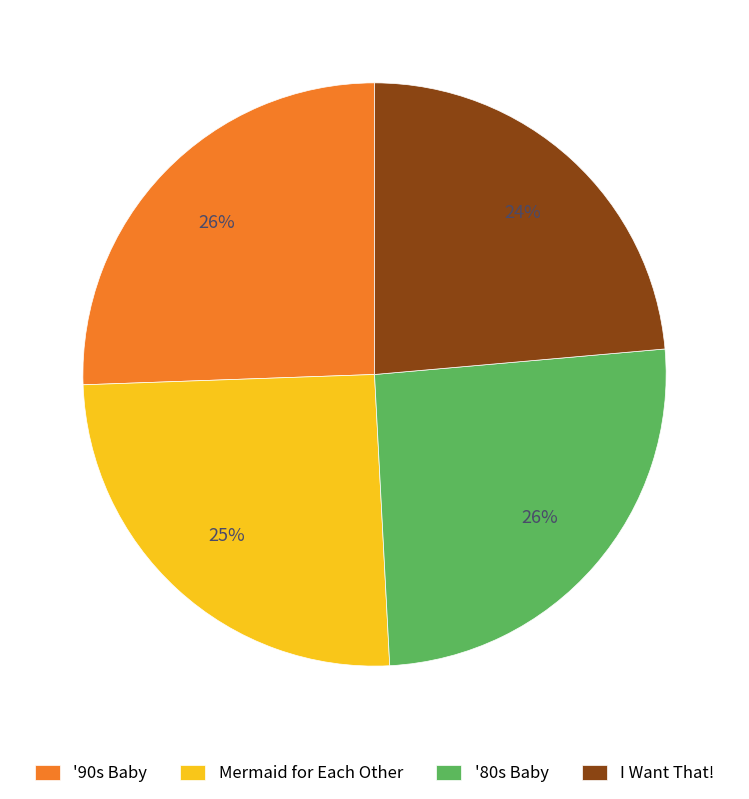

Which has a higher value, '90s Baby or I Want That!?

'90s Baby